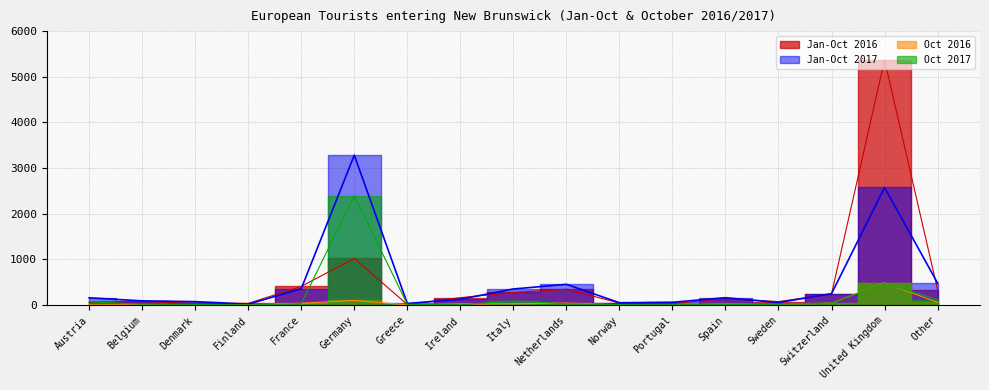

What is the value of the Oct 2016 point at the 1st from the left?

6